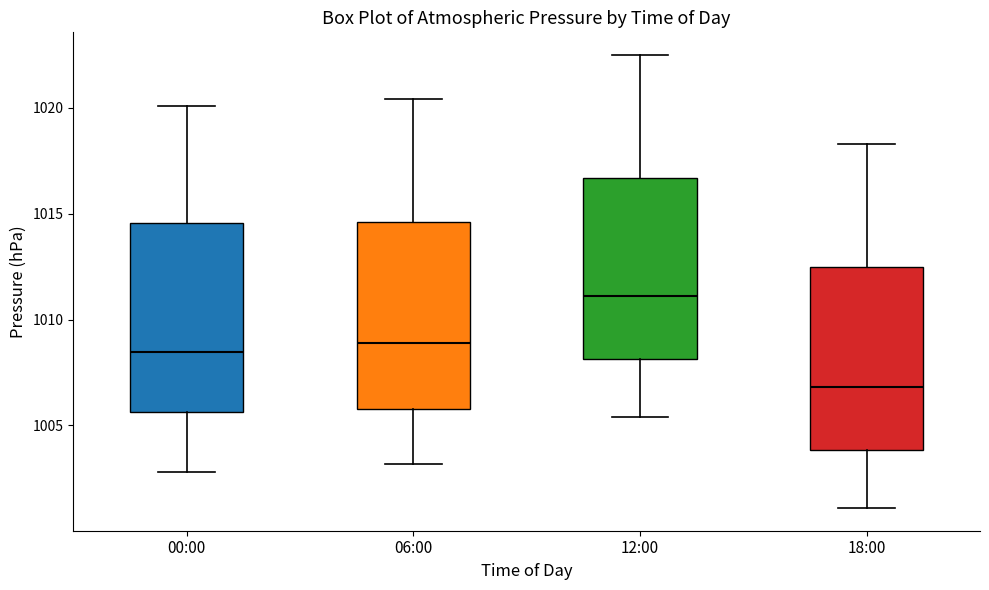

Reading left to right, read every box against the y-axis: the position of its median line, the range the box covers, and the ends of its whiskers. The values are not printed on the chart, so give them approximately, as read against the axis.

00:00: median 1008.5, box 1005.5 to 1014.5, whiskers 1003.0 to 1020.0
06:00: median 1009.0, box 1006.0 to 1014.5, whiskers 1003.0 to 1020.5
12:00: median 1011.0, box 1008.0 to 1016.5, whiskers 1005.5 to 1022.5
18:00: median 1007.0, box 1004.0 to 1012.5, whiskers 1001.0 to 1018.5